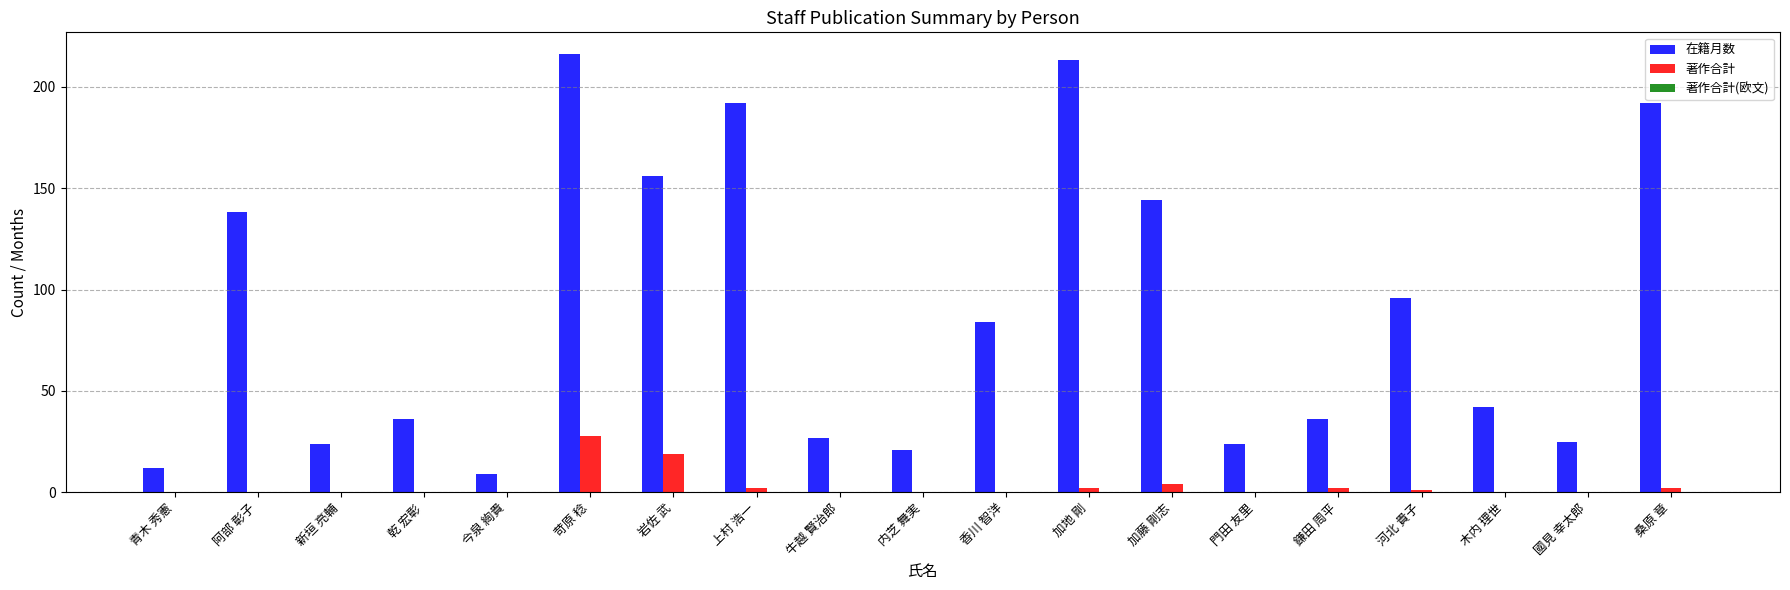

What is the total value across all series at 内芝 舞実?

21